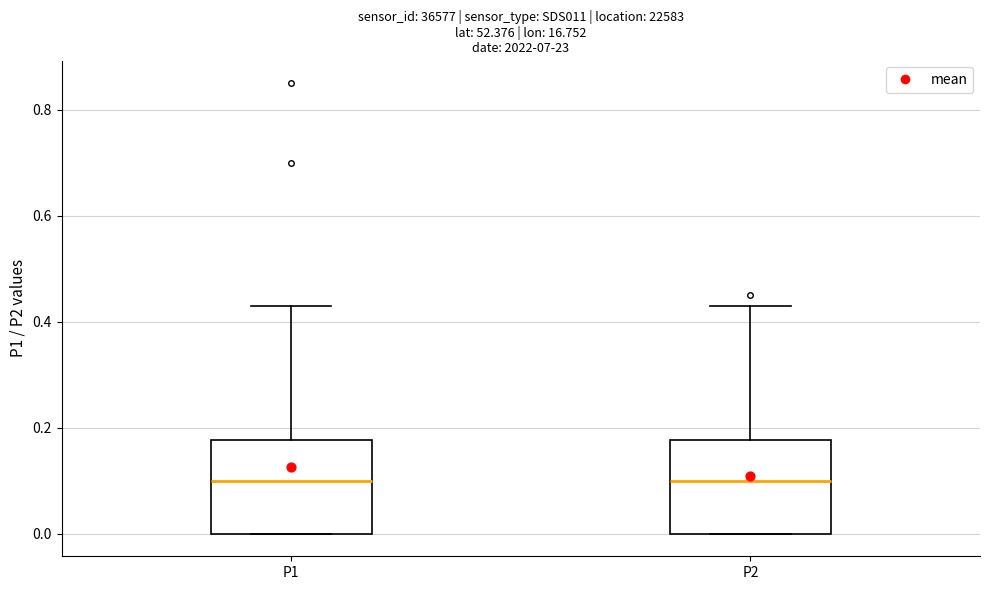

Where does the upper whisker of the box for P2 end on the y-axis? The values are not printed on the chart, so give them approximately, as read against the axis.

0.44